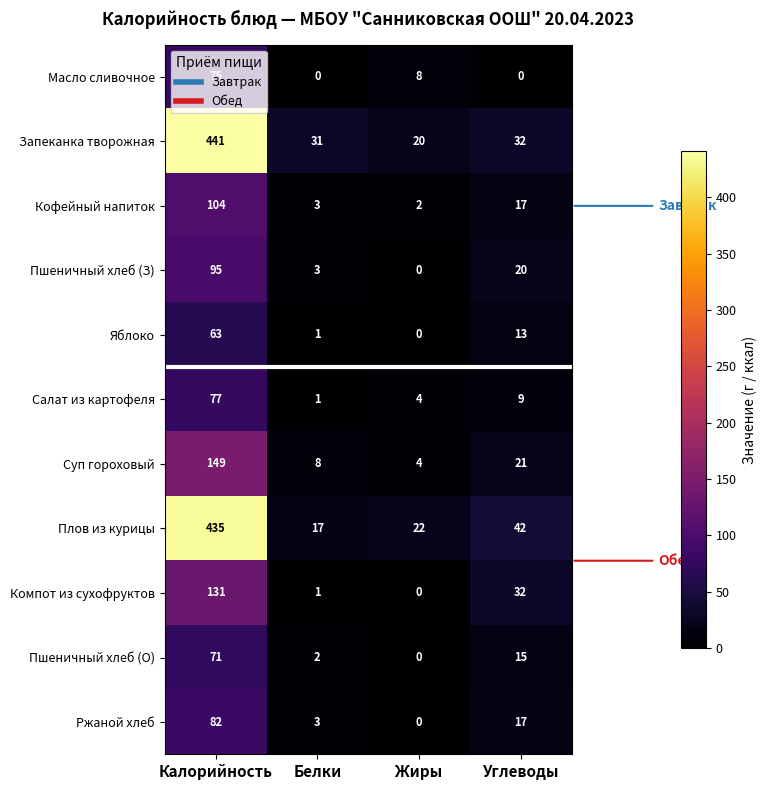

At which label is Суп гороховый closest to 76?

Углеводы